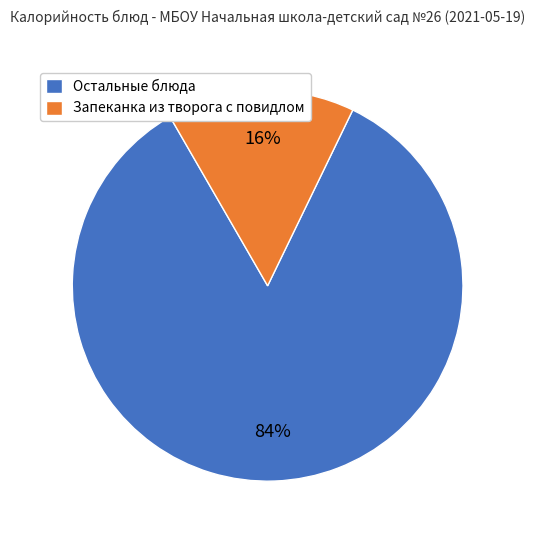

Between Запеканка из творога с повидлом and Остальные блюда, which is larger?

Остальные блюда